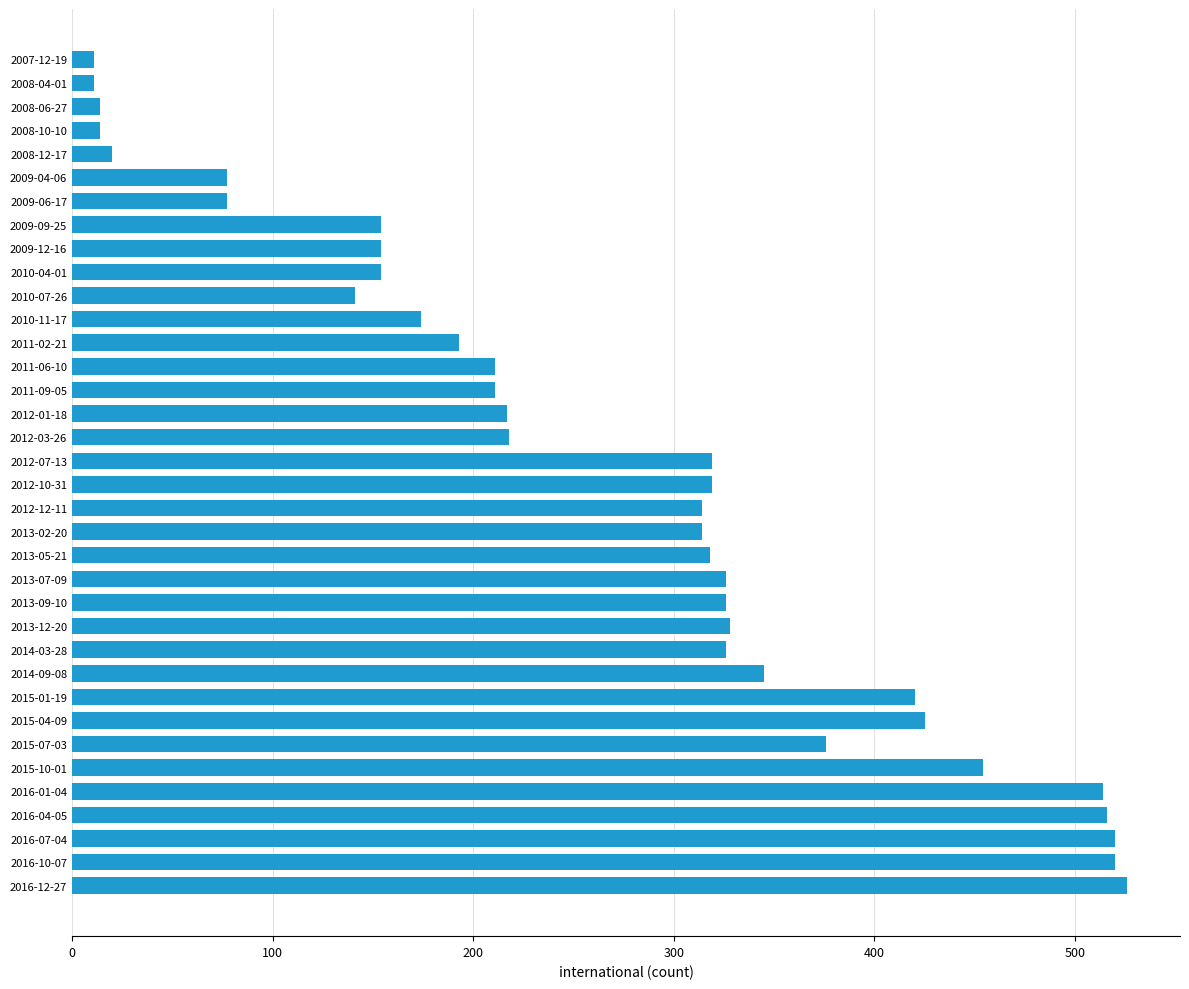

What is the label of the 23rd bar from the top?

2013-07-09